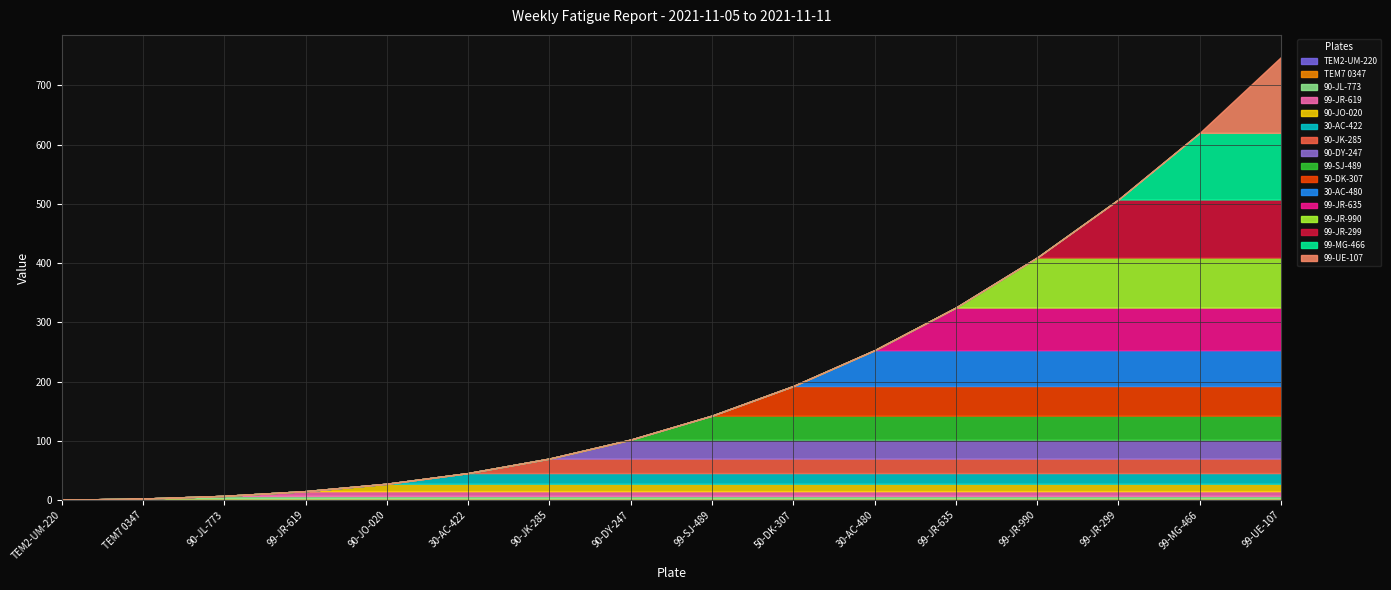

Where is Vehicle Count nearest to the value 8?

90-DY-247